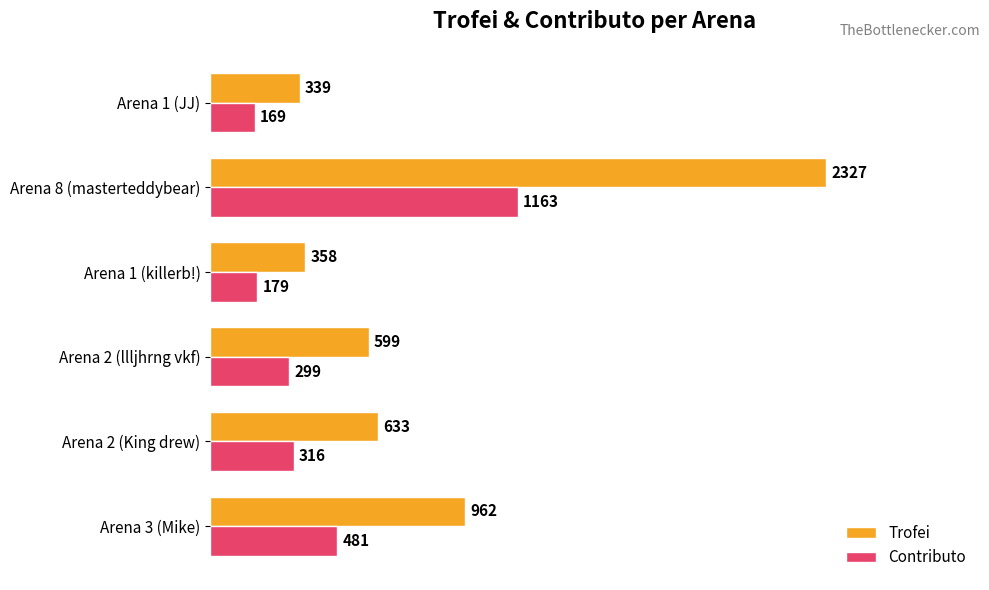

Which series has the largest range (max minus min)?

Trofei